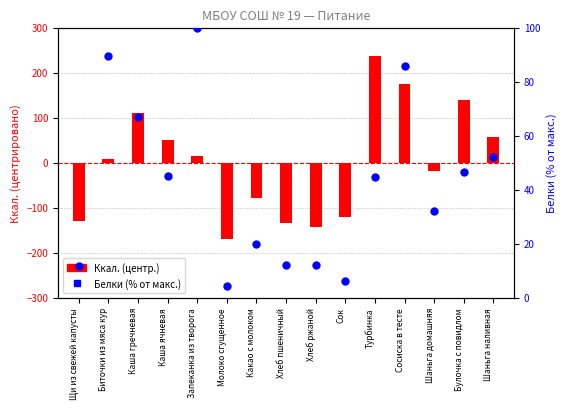

What is the total value across all series at Запеканка из творога?

114.7